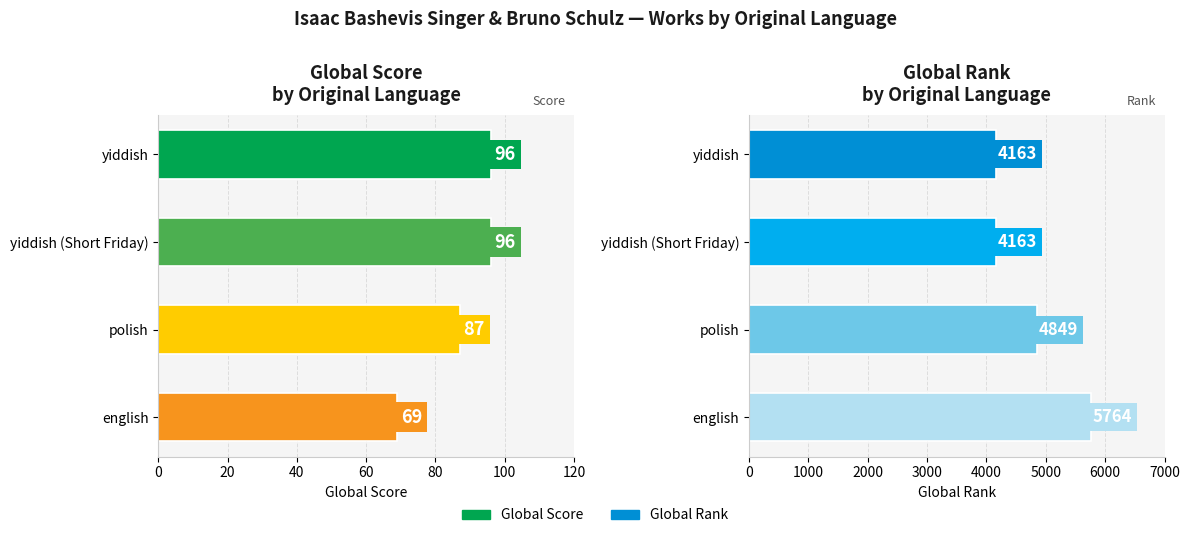

What is the average value of the Global Score series?

87